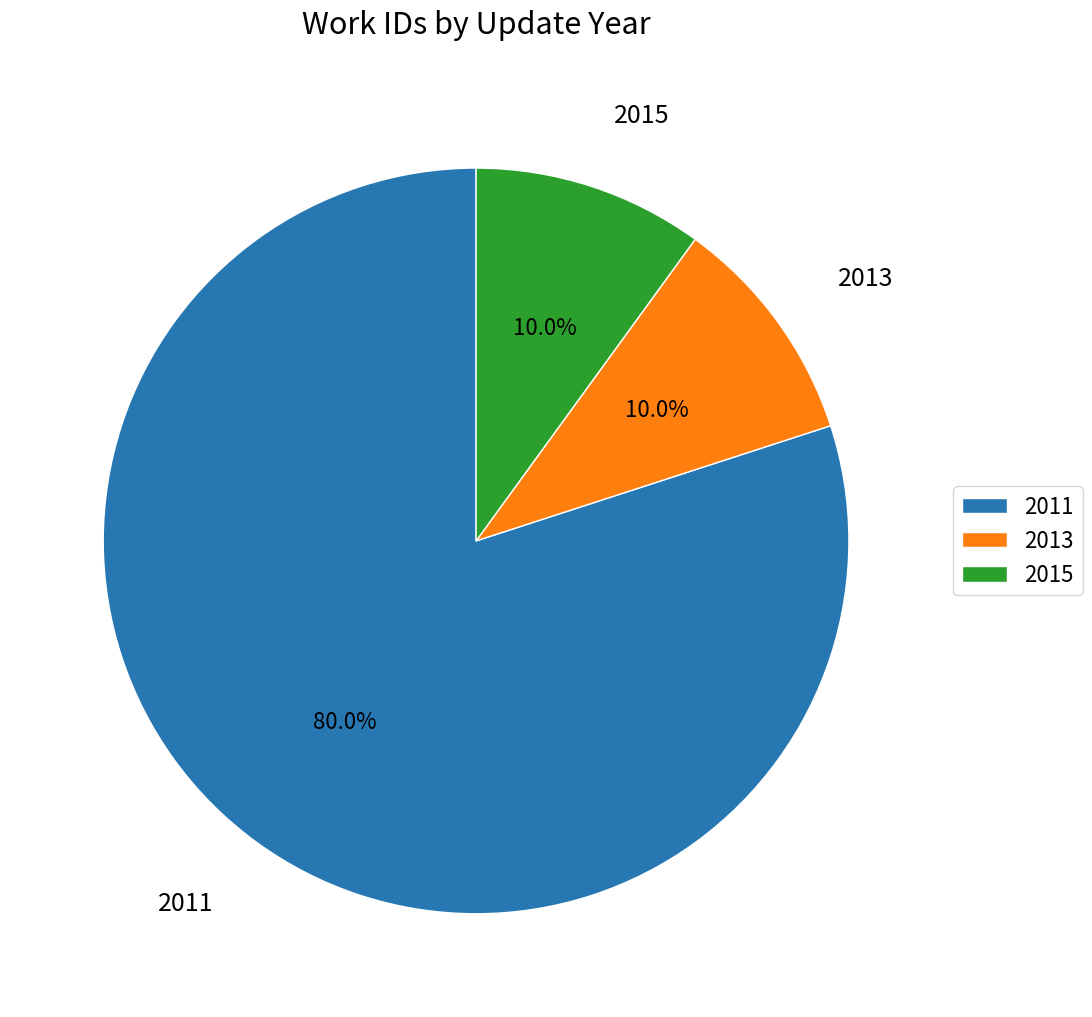

Approximately how many times larger is the value at 2011 compared to 2013?

8.0